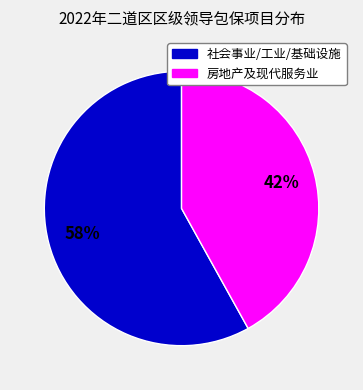

To the nearest percent, what is the difference between the largest and smallest slice percentages?

16%